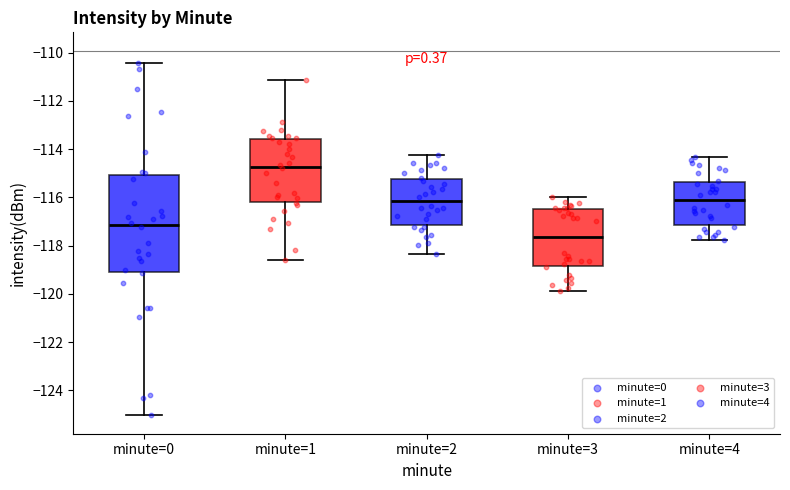

Reading left to right, transcribe this box plot: for each box, give where its median line is, the range the box spans, and where its two whiskers end, as read against the y-axis. The values are not printed on the chart, so give them approximately, as read against the axis.

minute=0: median -117.2, box -119.2 to -115.0, whiskers -125.0 to -110.4
minute=1: median -114.8, box -116.2 to -113.6, whiskers -118.6 to -111.2
minute=2: median -116.2, box -117.2 to -115.2, whiskers -118.4 to -114.2
minute=3: median -117.6, box -118.8 to -116.4, whiskers -119.8 to -116.0
minute=4: median -116.2, box -117.2 to -115.4, whiskers -117.8 to -114.4